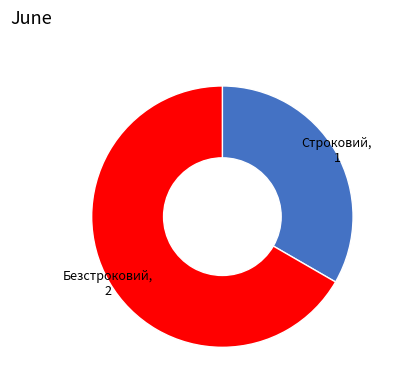

Does any single category account for the majority?

Yes